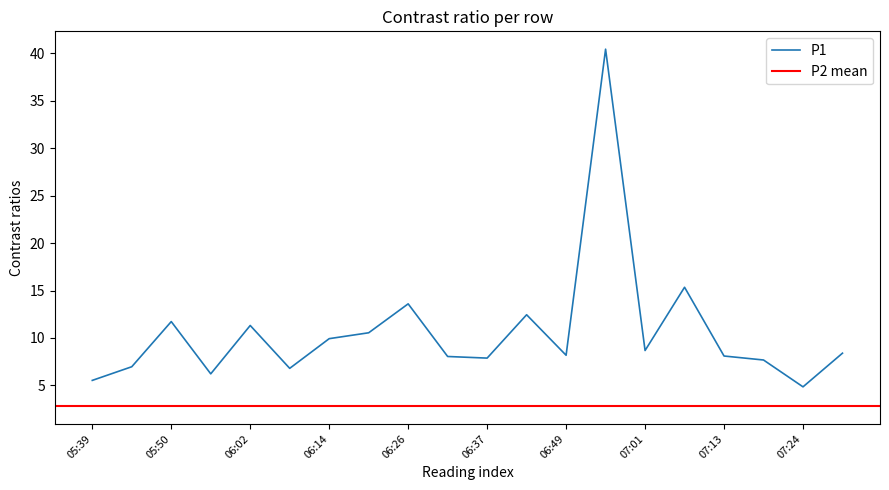

The chart shows a value of 8.2 at 06:49. True or false?

True